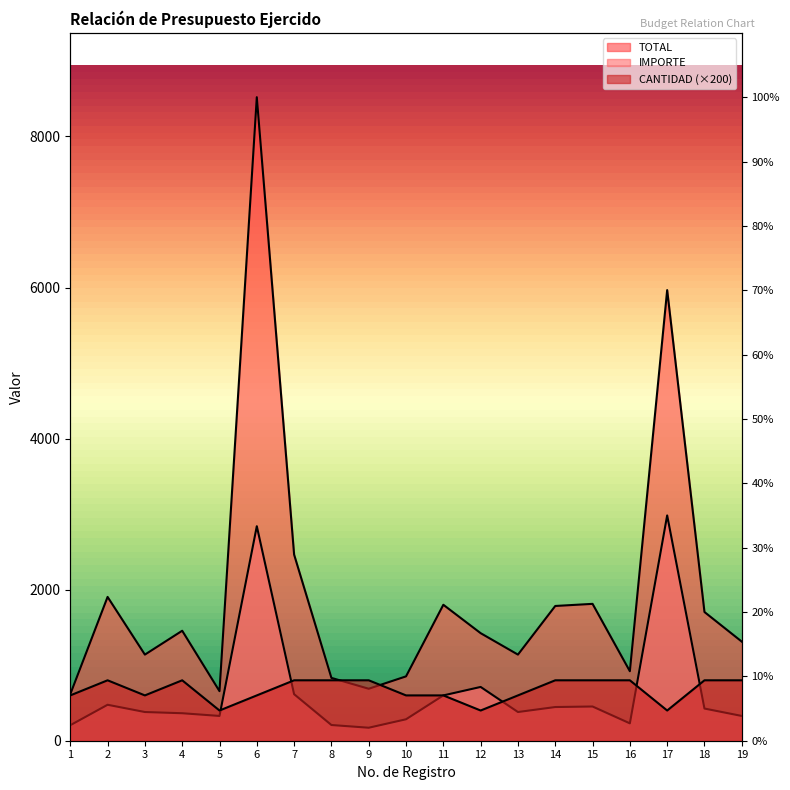

True or false: TOTAL and IMPORTE cross at least once.

False